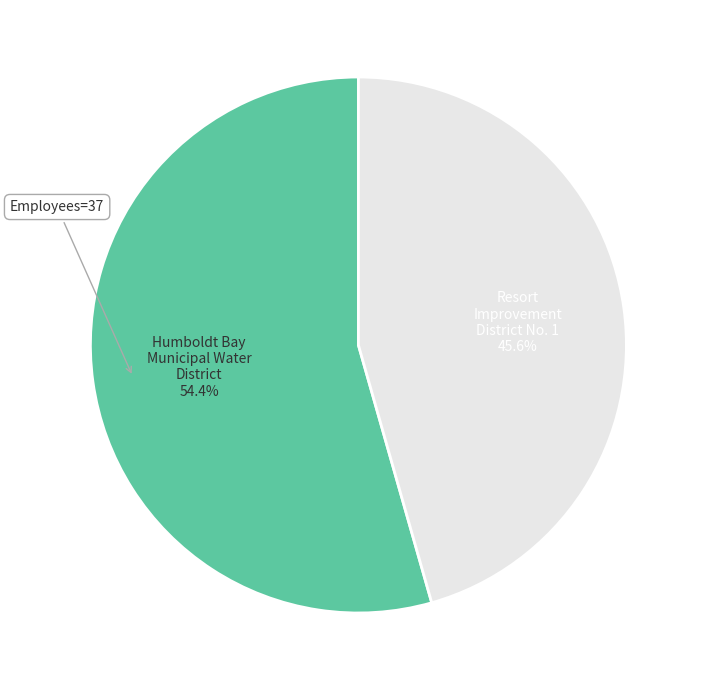

Is there any slice that represents more than half of the pie?

Yes